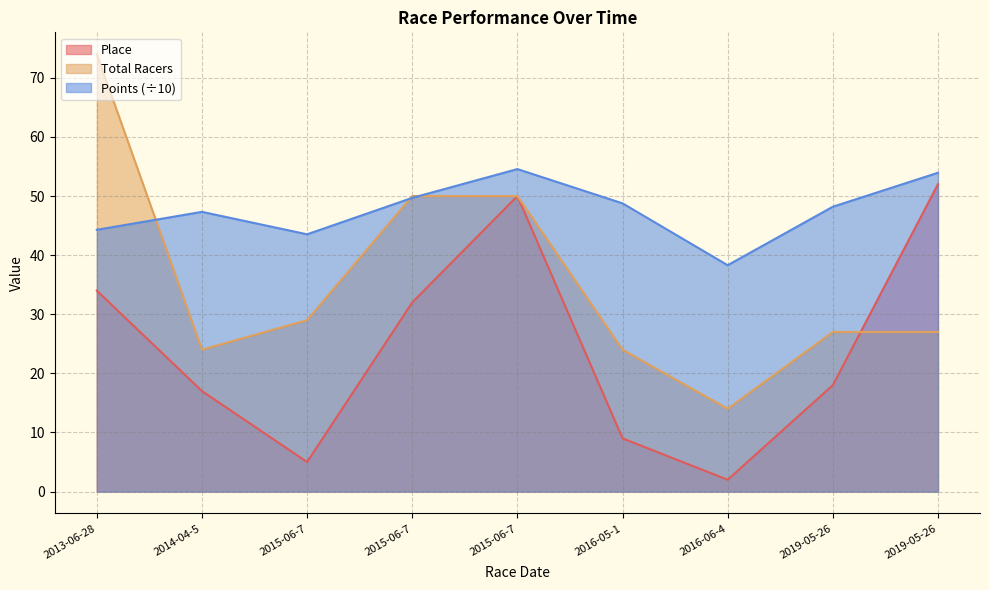

What is the difference between the highest and lowest values at 2019-05-26?

30.2